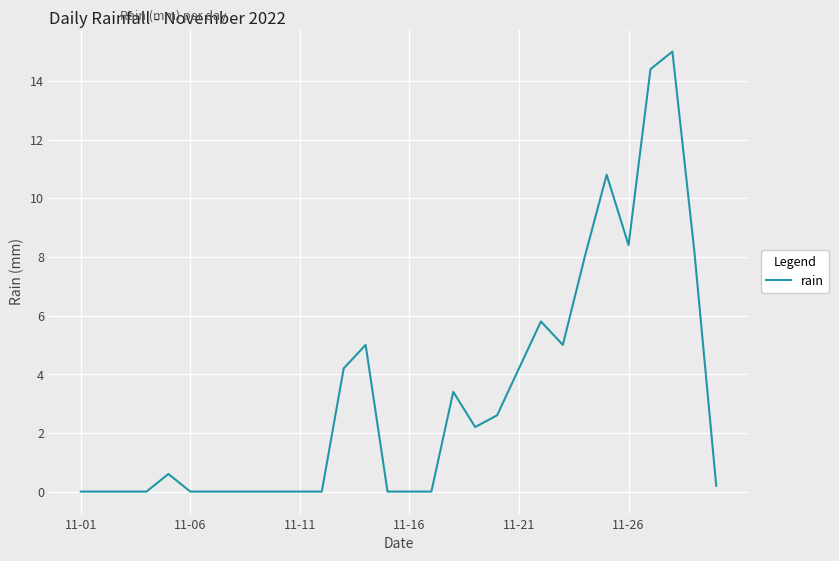

What is the greatest value displayed?

15.0